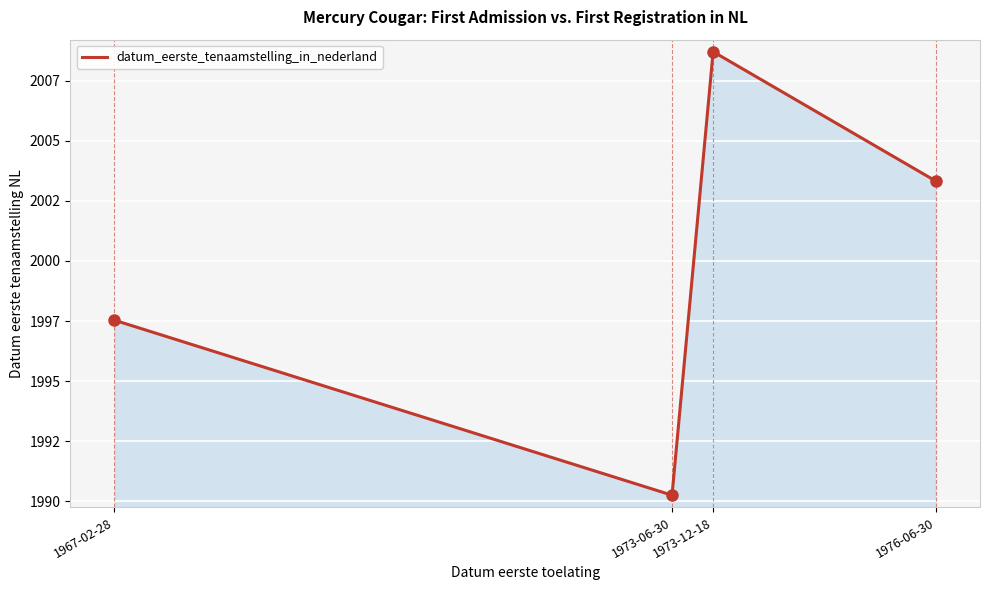

Is it true that the value at 1973-06-30 is 2688.7?

False